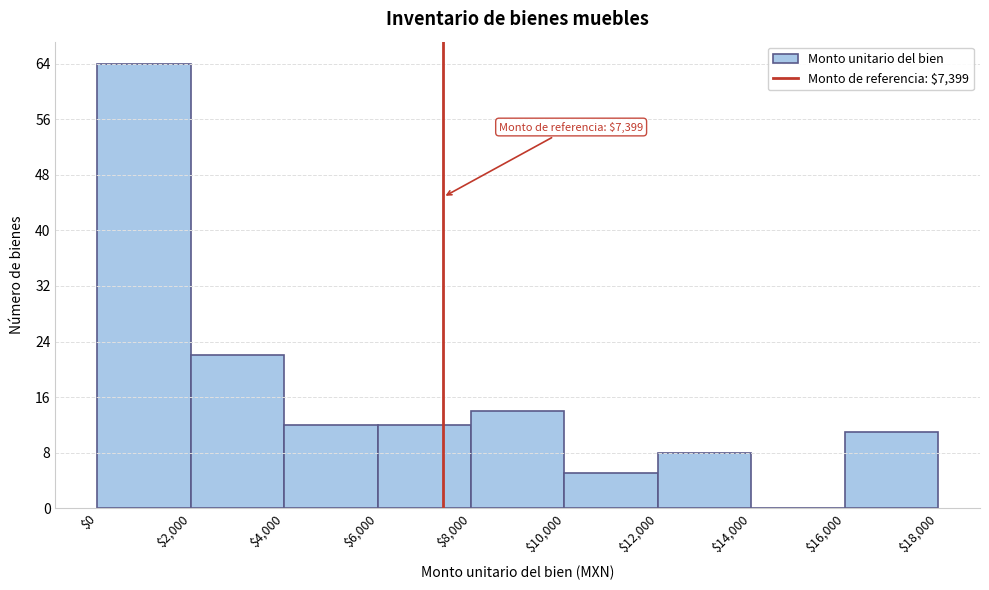

Which range on the x-axis has the tallest bar?

$0 to $2,000